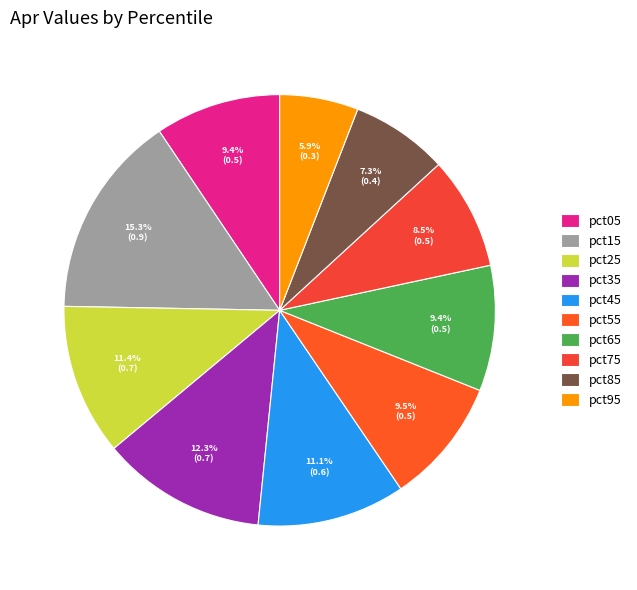

To the nearest percent, what is the combined percentage of pct65 and pct75?

18%